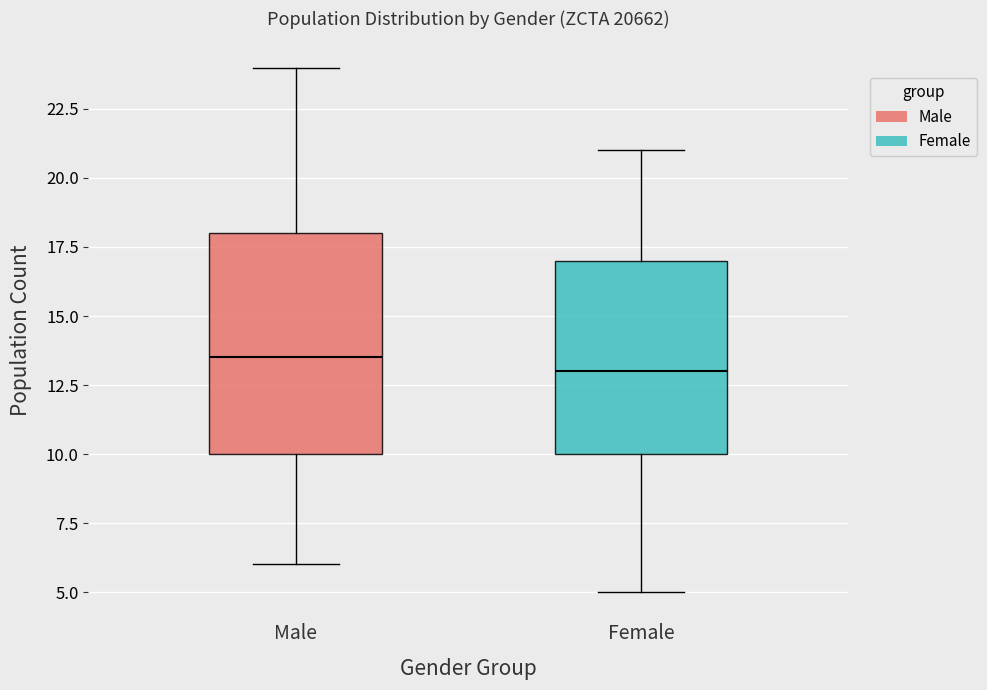

Comparing the boxes themselves (not the whiskers), which one is the tallest?

Male